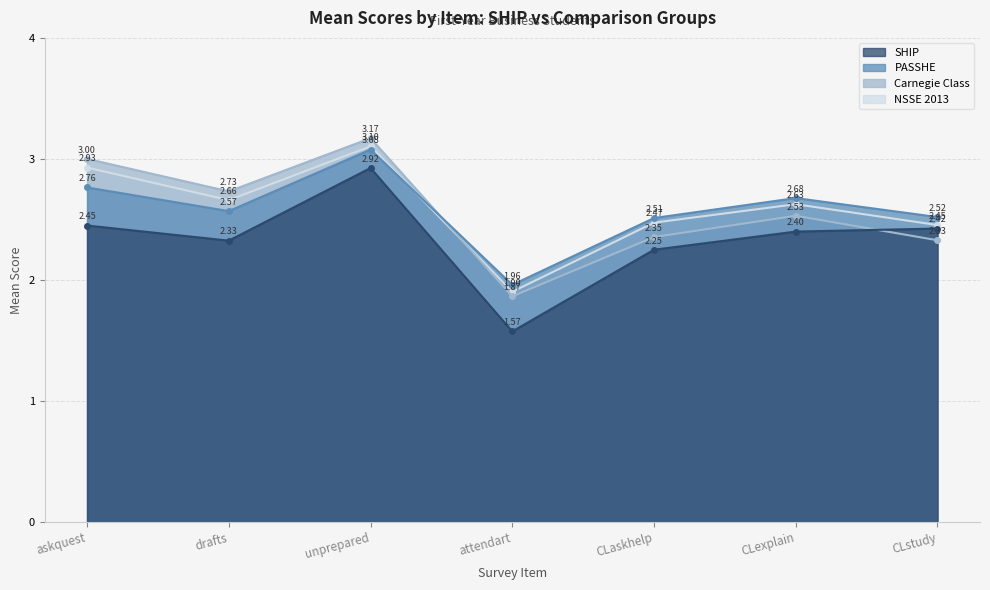

Read the Carnegie Class value at CLexplain.

2.5